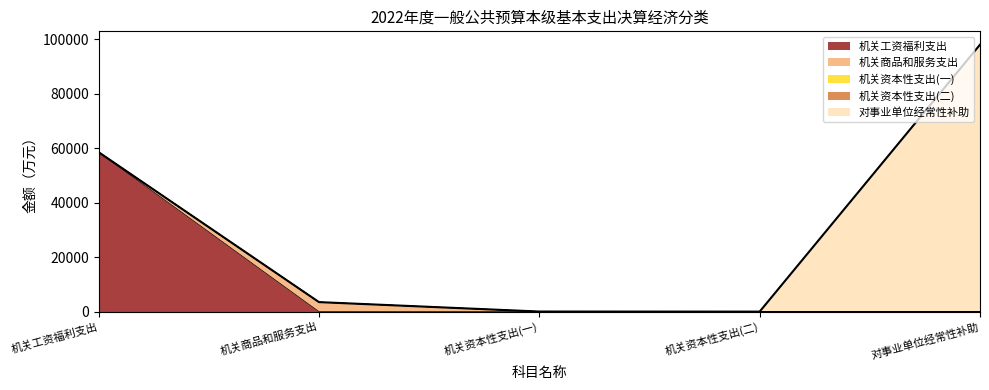

How many lines are shown in the chart?

5